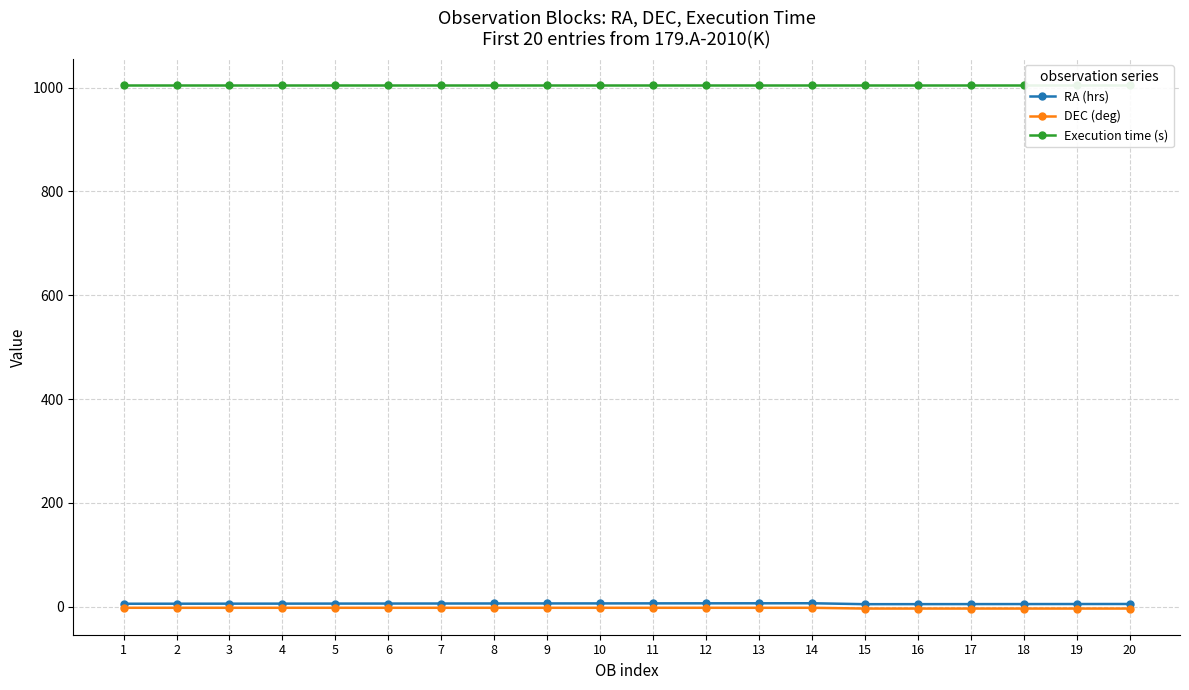

True or false: RA (hrs) has a value of 8.9 at 3.

False